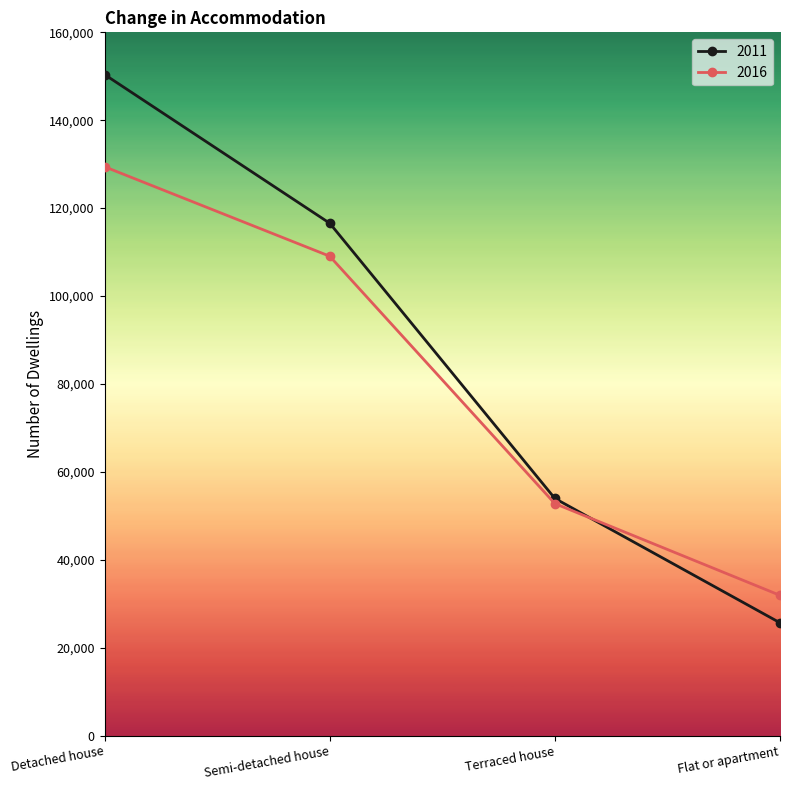

Count the number of categories in the chart.

4